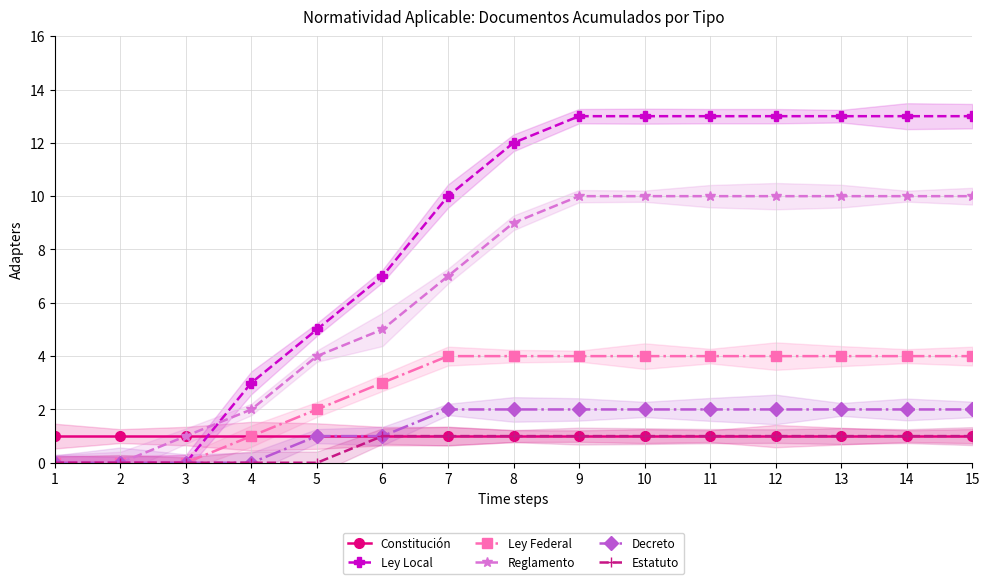

List the series in order of their peak value, lowest first.

Constitución, Estatuto, Decreto, Ley Federal, Reglamento, Ley Local